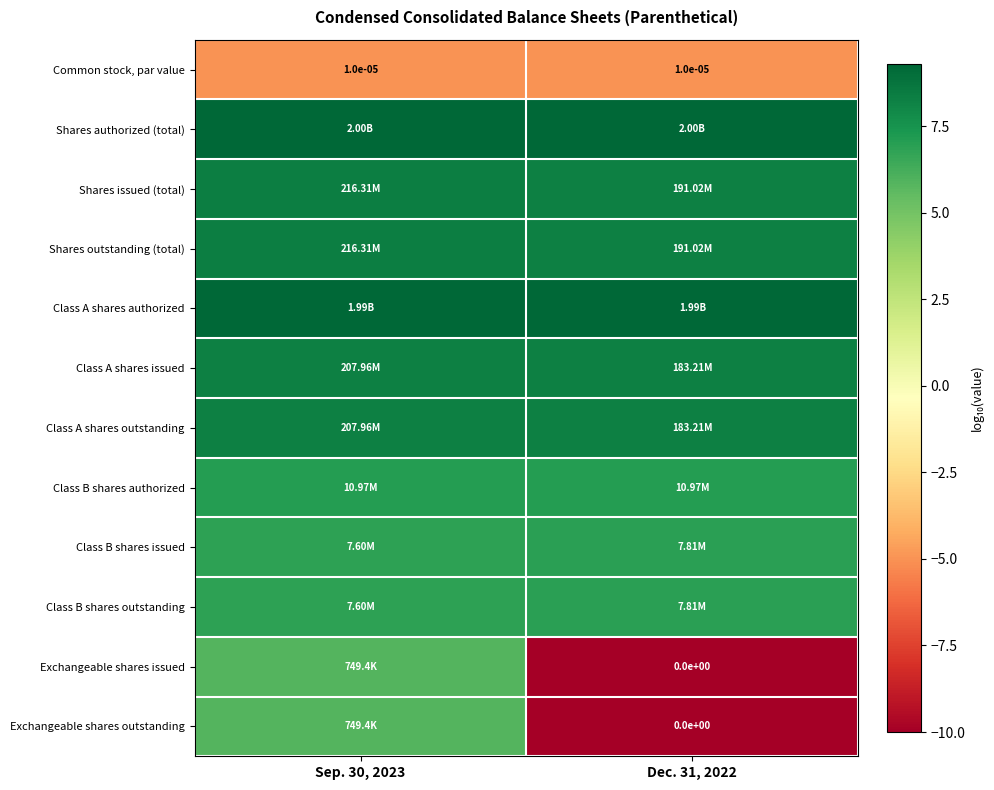

At how many categories does at least one series exceed 5?

2